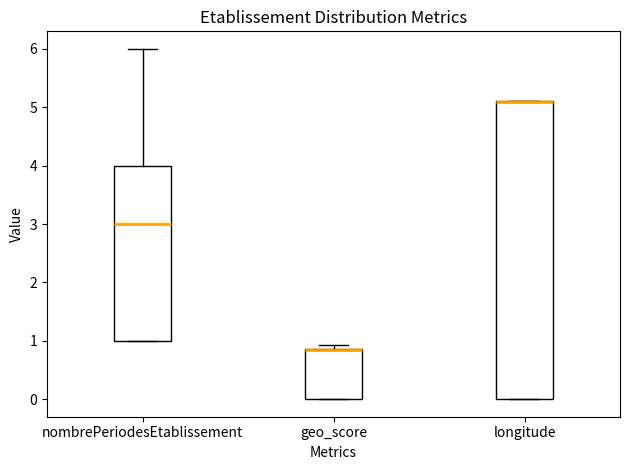

Reading left to right, read every box against the y-axis: the position of its median line, the range the box covers, and the ends of its whiskers. The values are not printed on the chart, so give them approximately, as read against the axis.

nombrePeriodesEtablissement: median 3.0, box 1.0 to 4.0, whiskers 1.0 to 6.0
geo_score: median 0.9 (drawn on the box's upper edge), box 0.0 to 0.9, whiskers 0.0 to 0.9 (just above the box's upper edge)
longitude: median 5.1 (drawn on the box's upper edge), box 0.0 to 5.1, whiskers 0.0 to 5.1